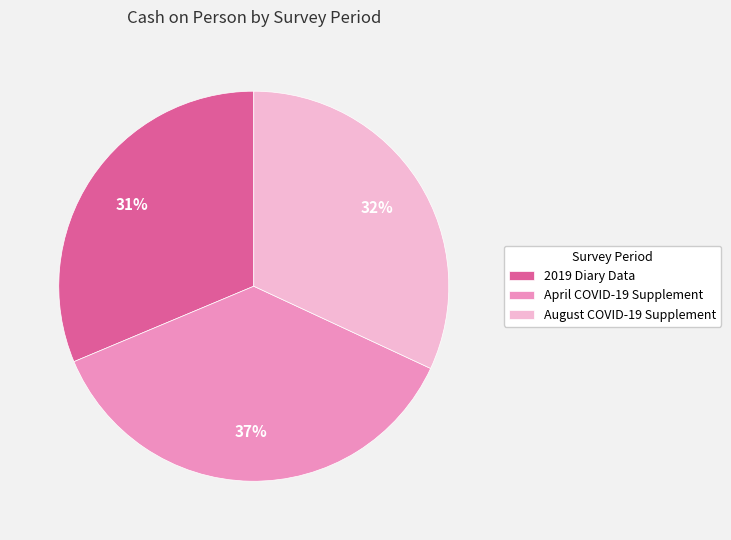

Does August COVID-19 Supplement represent more than half of the total?

No